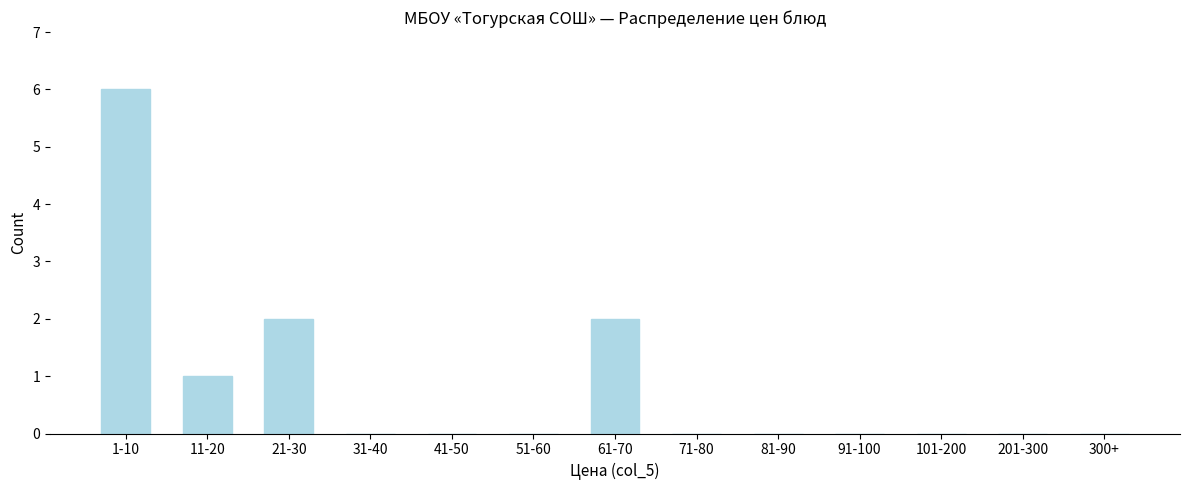

Reading left to right, what are all the values shown in this chart?

1-10=6	11-20=1	21-30=2	31-40=0	41-50=0	51-60=0	61-70=2	71-80=0	81-90=0	91-100=0	101-200=0	201-300=0	300+=0